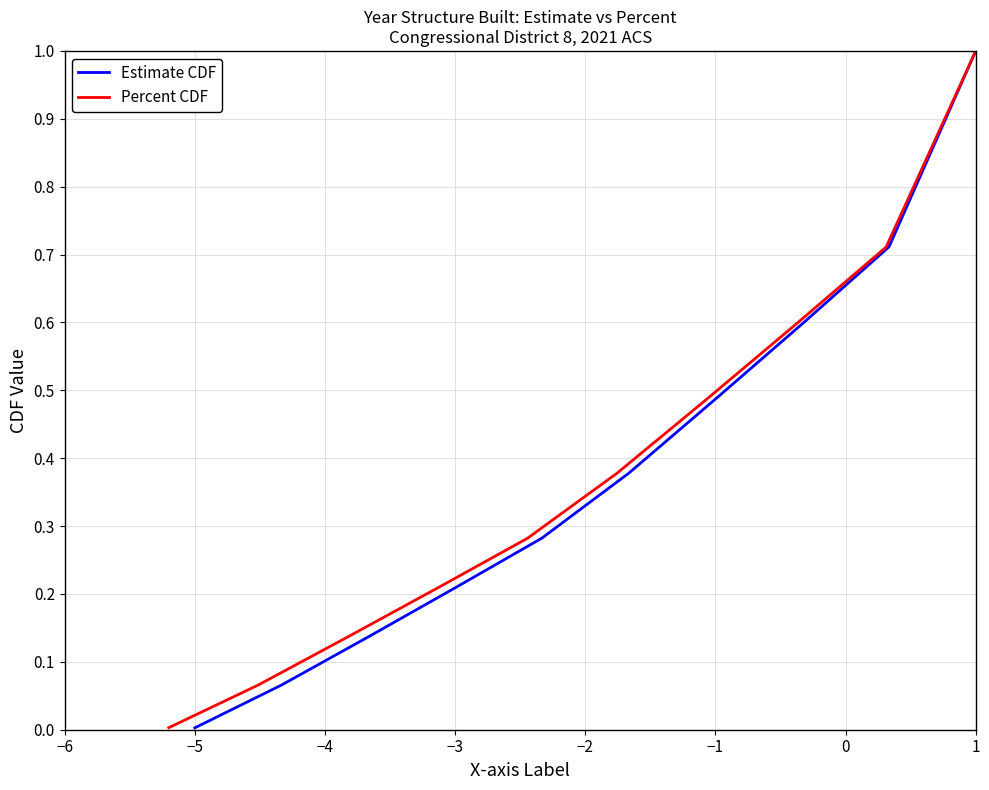

What is the highest value of the Estimate CDF series?

1.0